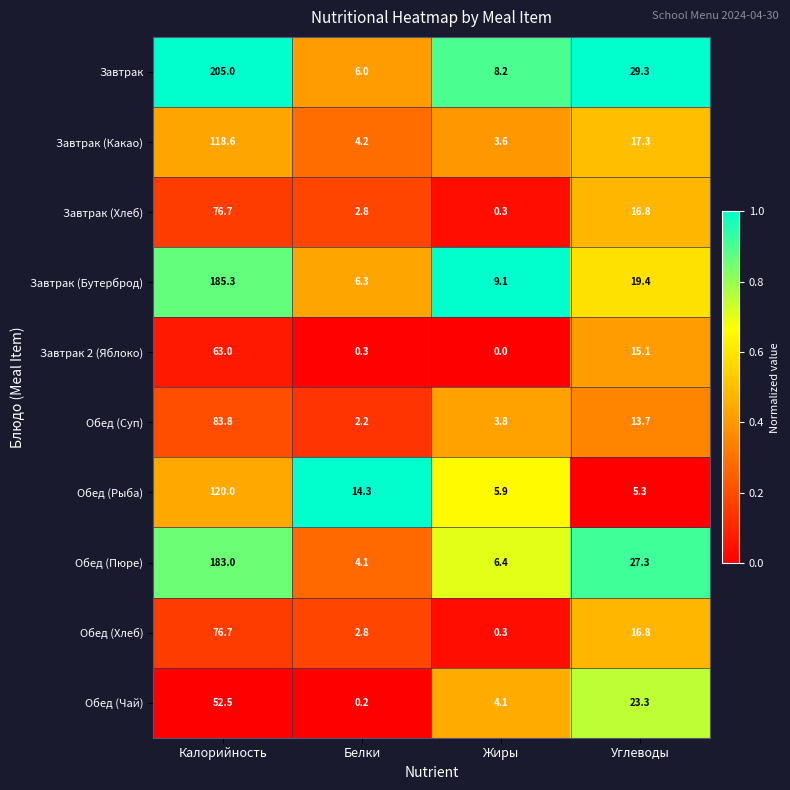

At which label is Завтрак (Хлеб) closest to 38?

Углеводы